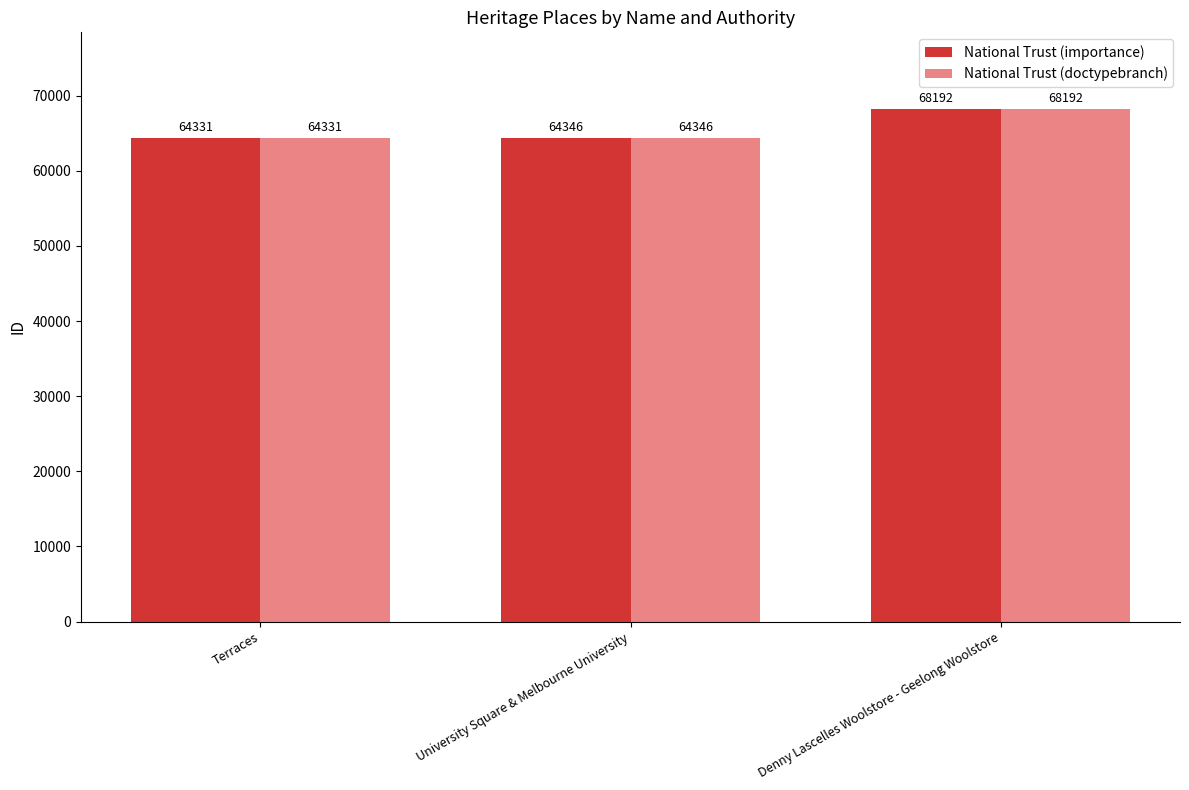

At which category is the sum across all series the highest?

Denny Lascelles Woolstore - Geelong Woolstore